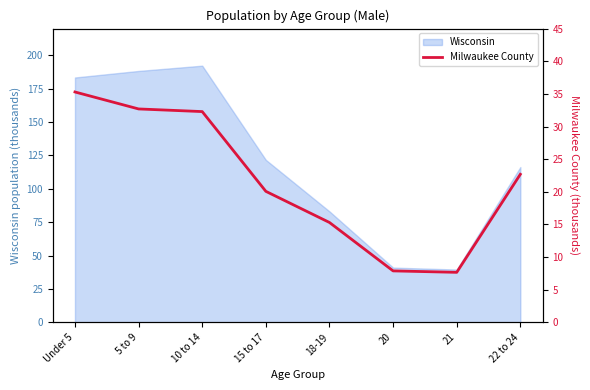

How many lines are shown in the chart?

1